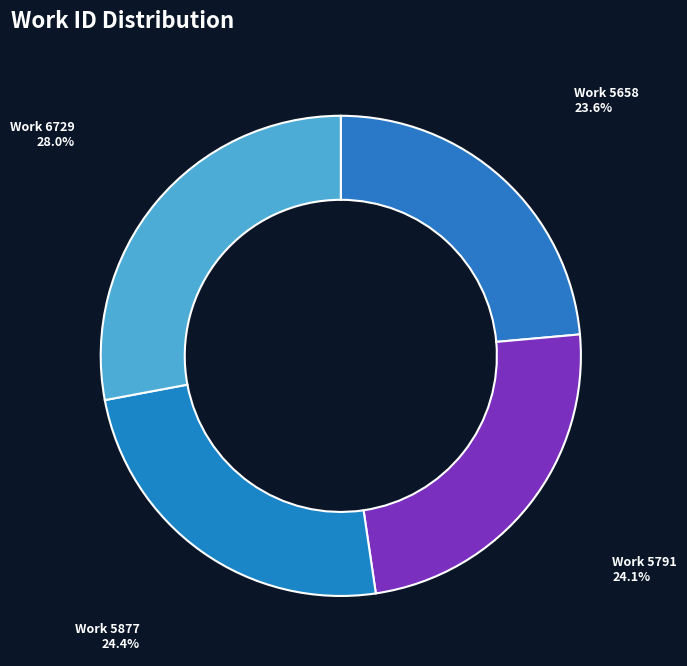

To the nearest percent, what is the difference between the largest and smallest slice percentages?

4%